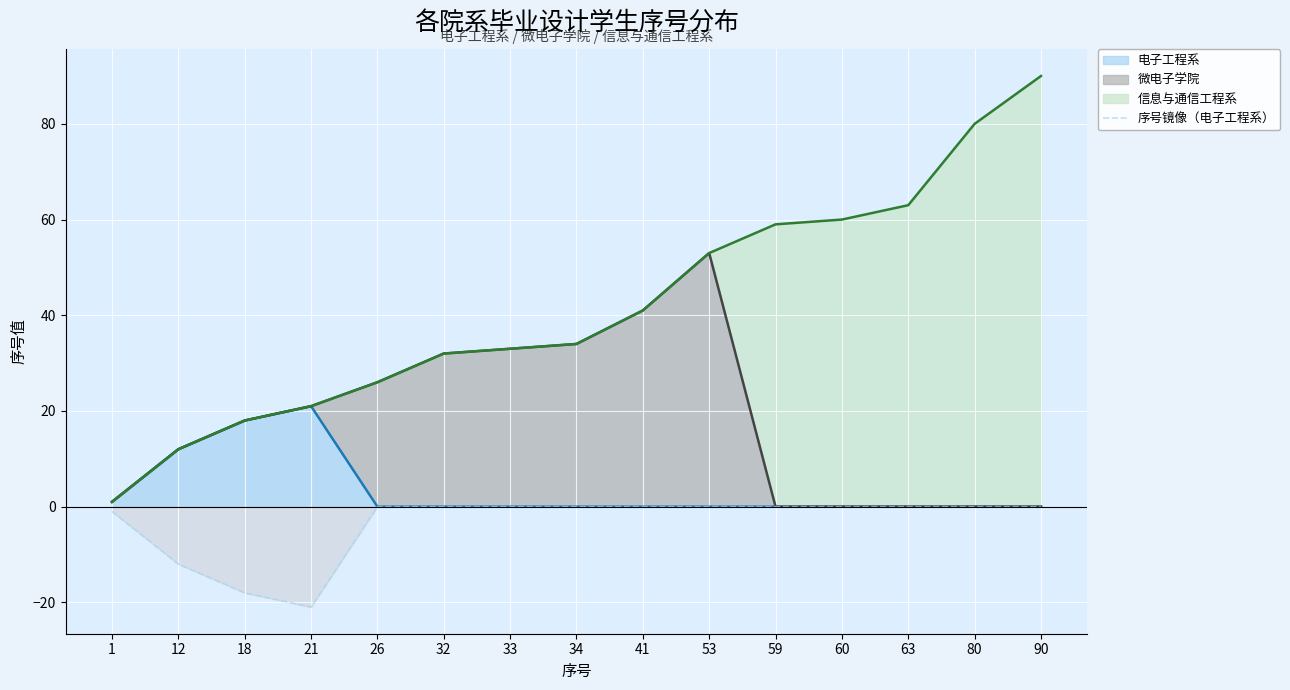

Read the value at 18.

-18